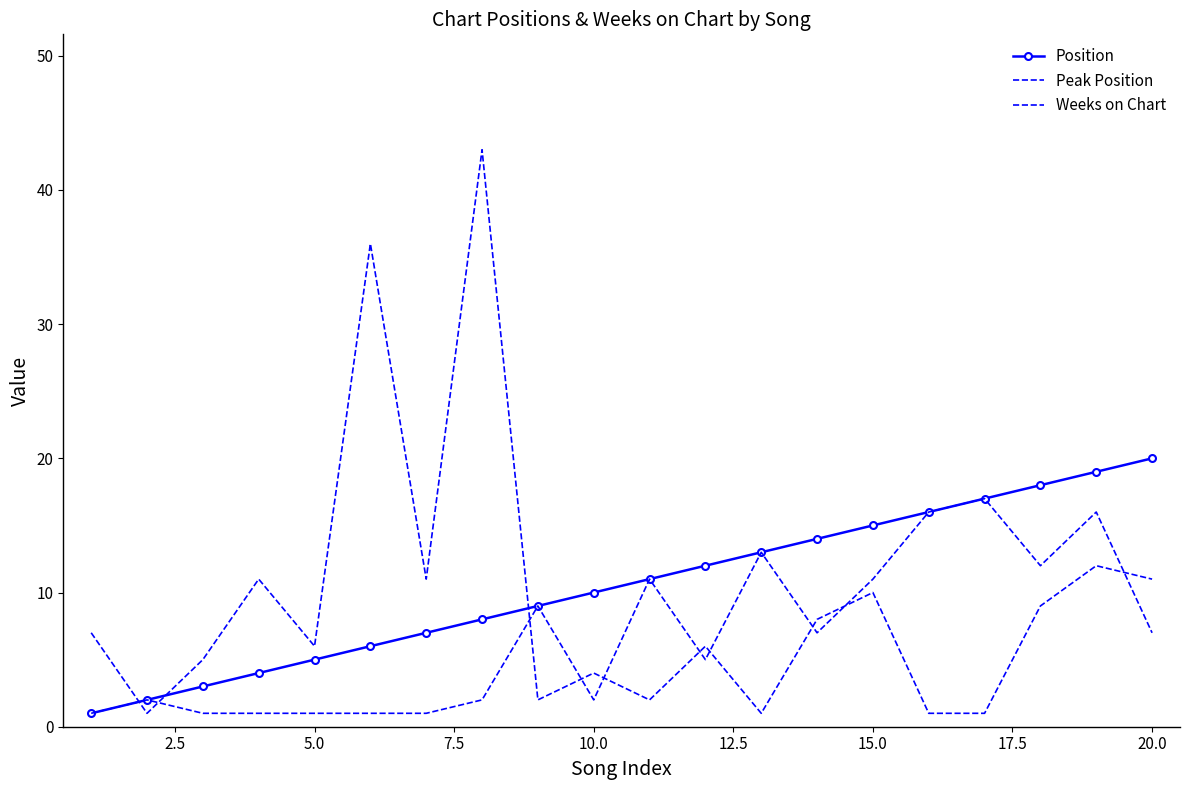

What is the difference between the maximum and minimum values in the Peak Position series?

16